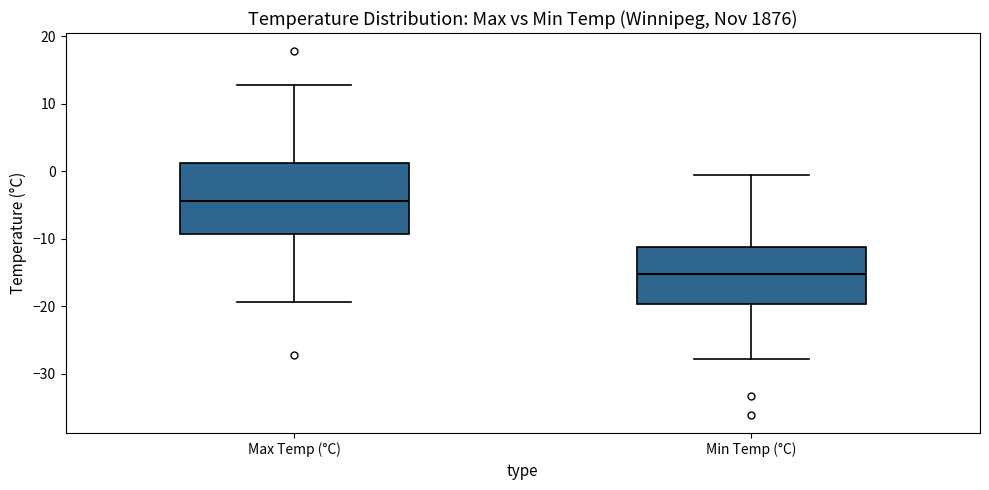

Reading left to right, transcribe this box plot: for each box, give where its median line is, the range the box spans, and where its two whiskers end, as read against the y-axis. The values are not printed on the chart, so give them approximately, as read against the axis.

Max Temp (°C): median -4, box -9 to 1, whiskers -19 to 13
Min Temp (°C): median -15, box -20 to -11, whiskers -28 to -1